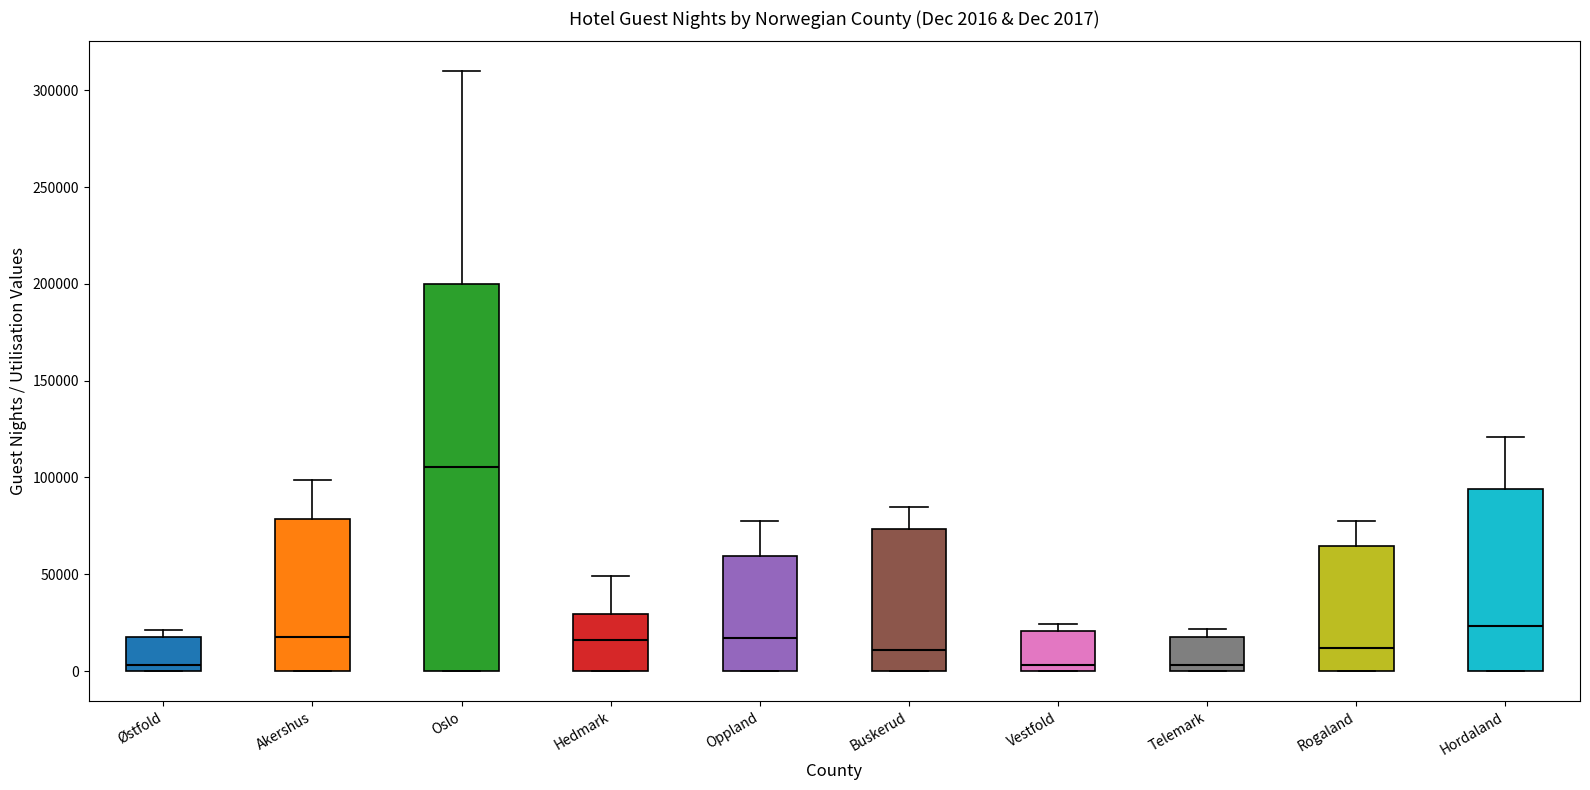

Which box is the tallest, from its lower edge to its upper edge?

Oslo